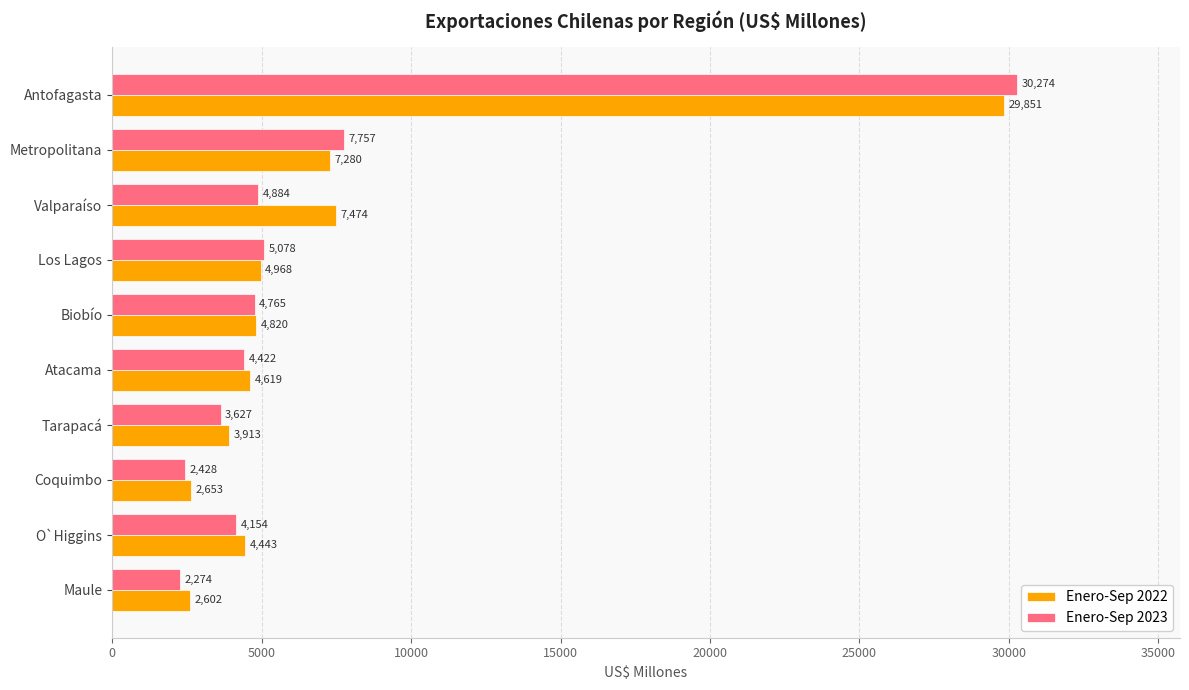

What is the difference between the maximum and second lowest values in the Enero-Sep 2022 series?

27198.0